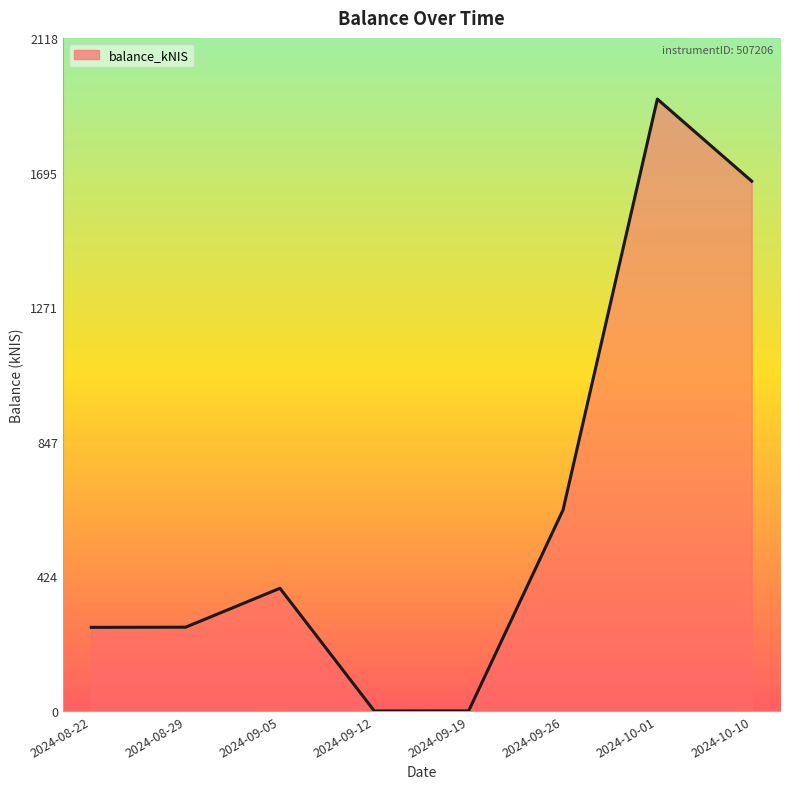

The chart shows a value of 426.5 at 2024-08-22. True or false?

False